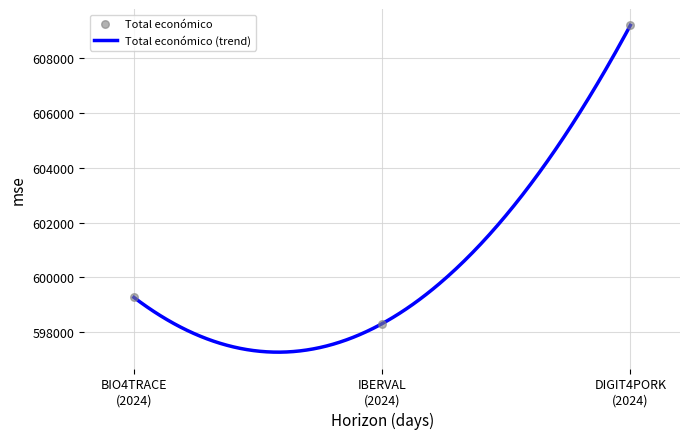

What is the change in value from BIO4TRACE (2024) to IBERVAL (2024)?

-959